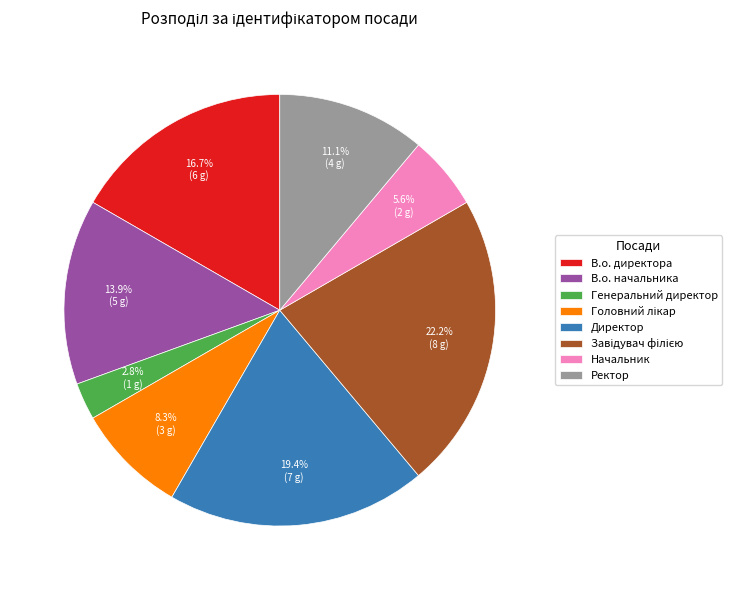

Does Ректор represent more than half of the total?

No